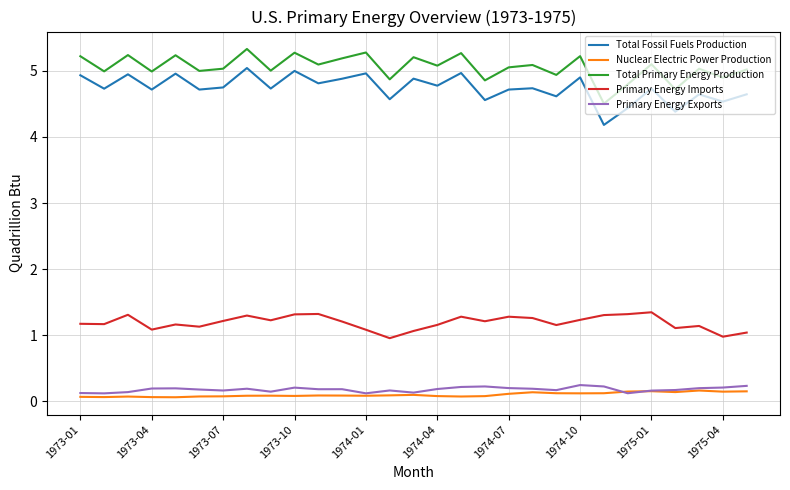

What is the greatest value displayed?

5.3